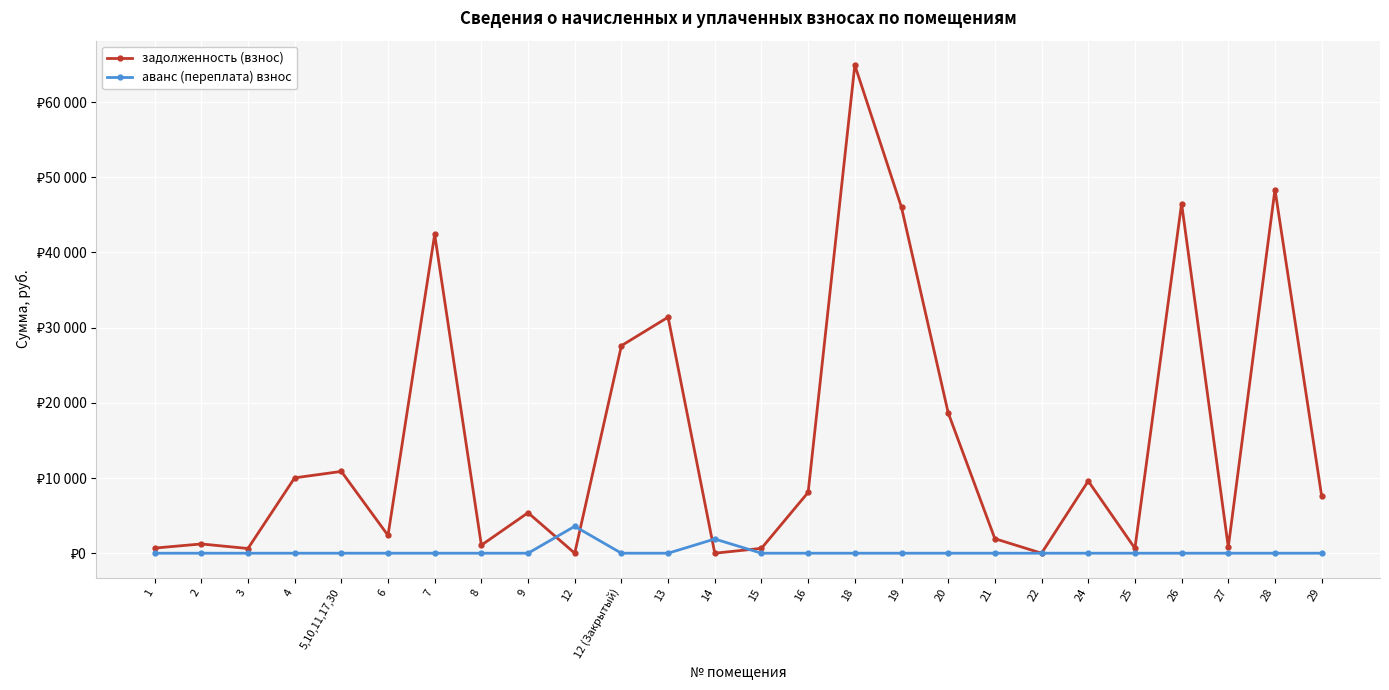

What is the difference between the maximum and minimum values in the аванс (переплата) взнос series?

3575.6